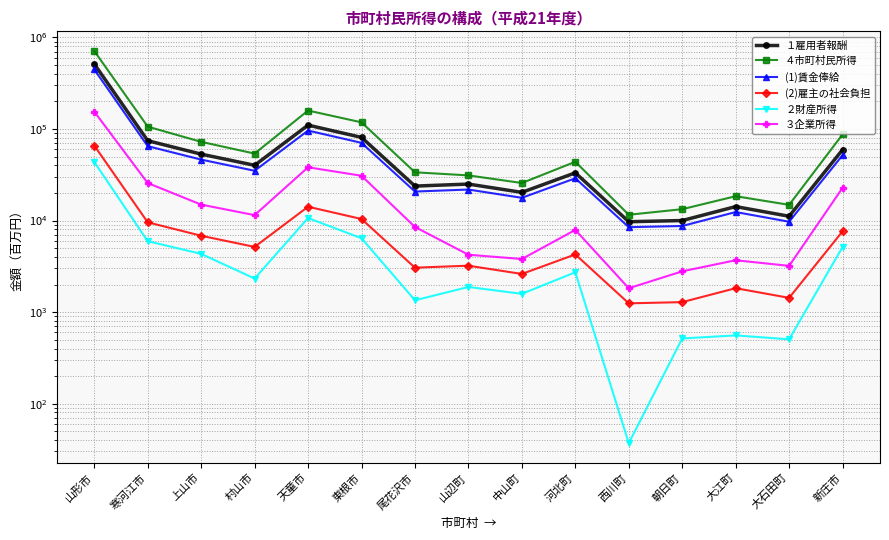

At which category does the chart reach its minimum across all series?

西川町